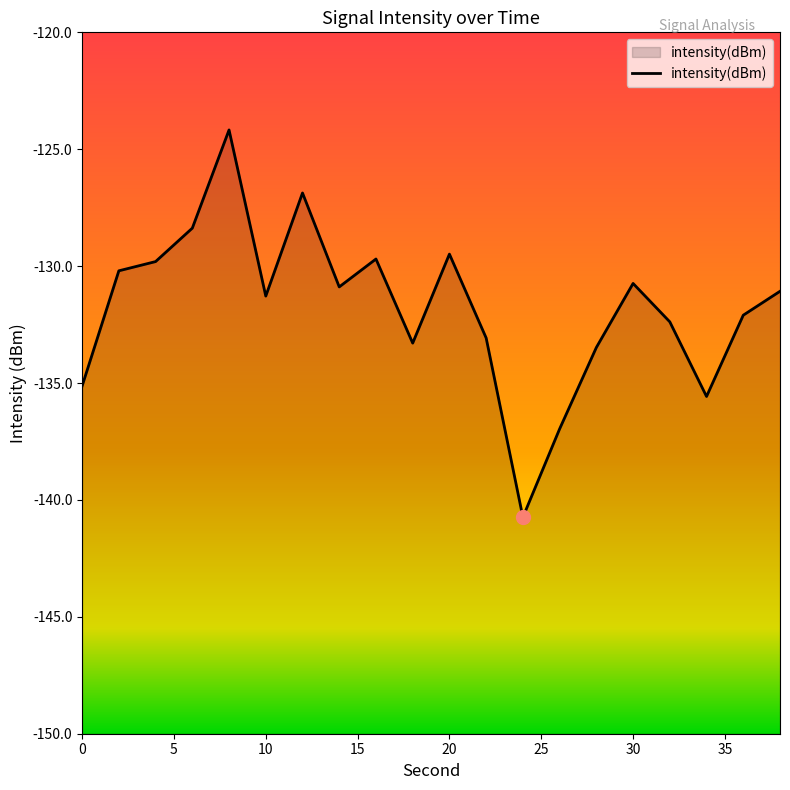

True or false: the data has more than 2 interior local peaks.

True